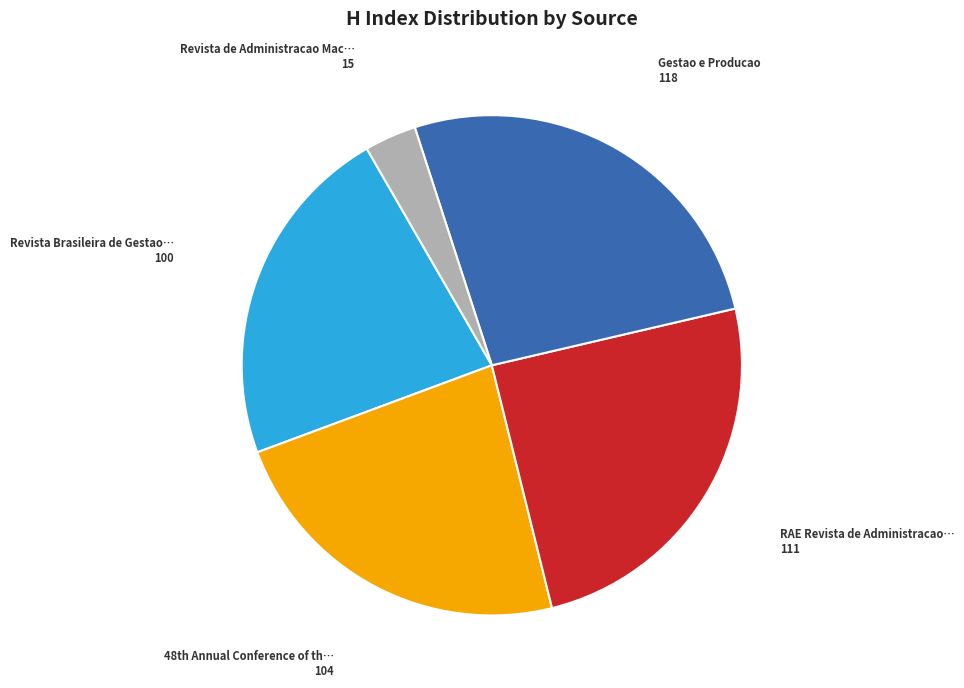

Does any single category account for the majority?

No